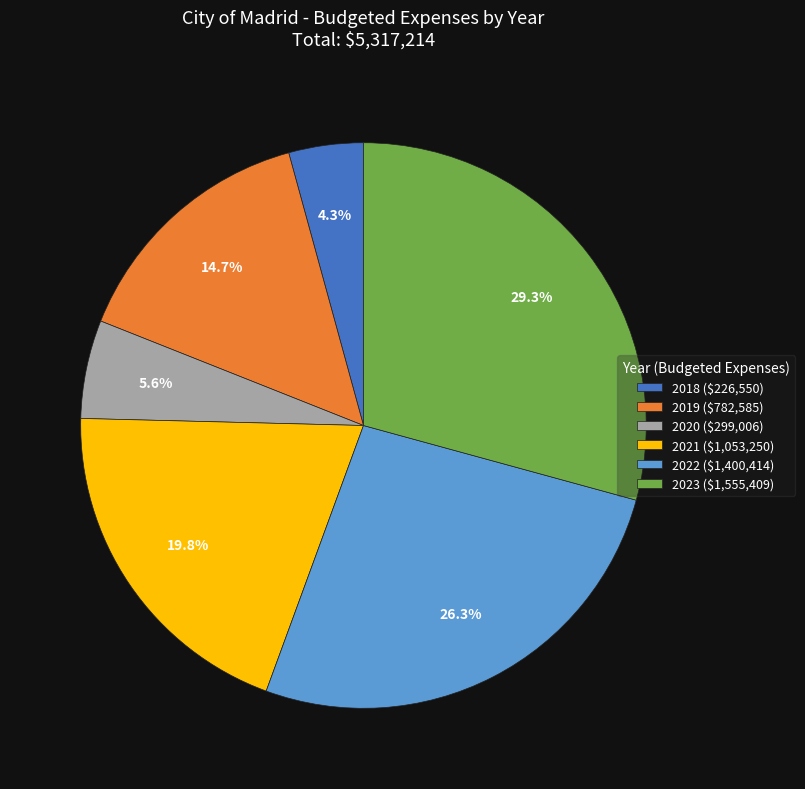

How much of the chart is everything except 2020?

94.4%